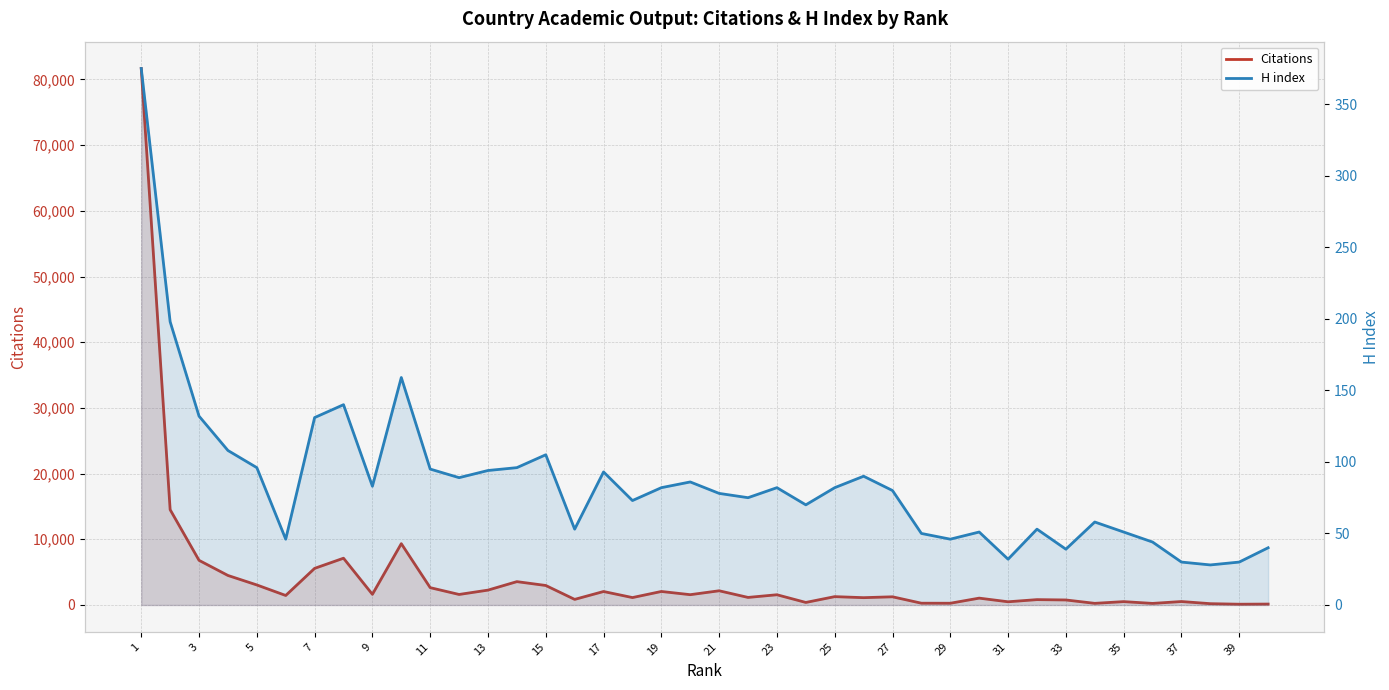

Between 27 and 34, which series saw the biggest shift?

Citations